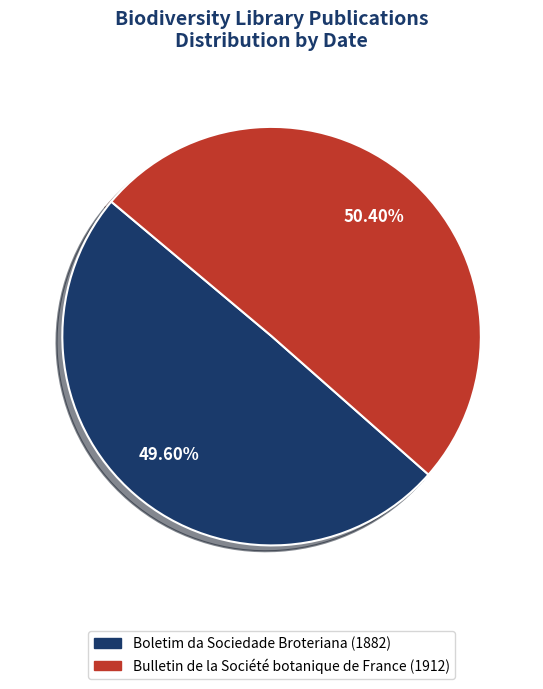

To the nearest percent, what percentage of the pie is Boletim da Sociedade Broteriana (1882)?

50%